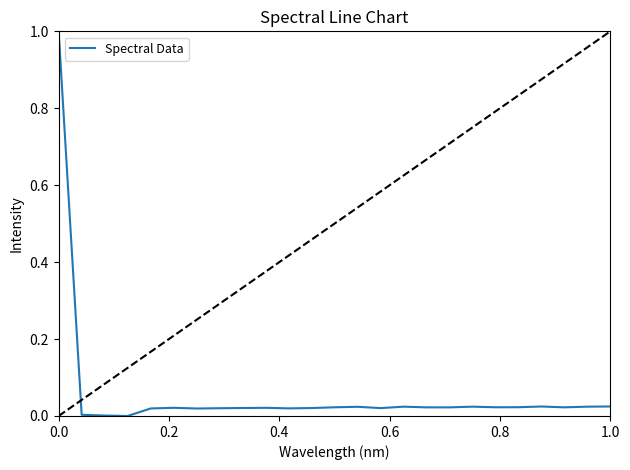

What is the maximum value shown in the chart?

1.0